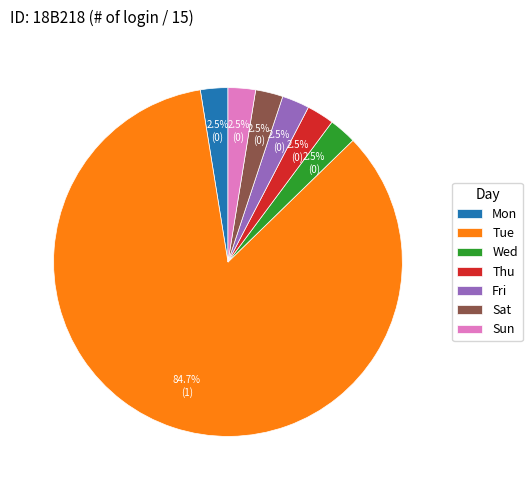

Which slice is the largest?

Tue